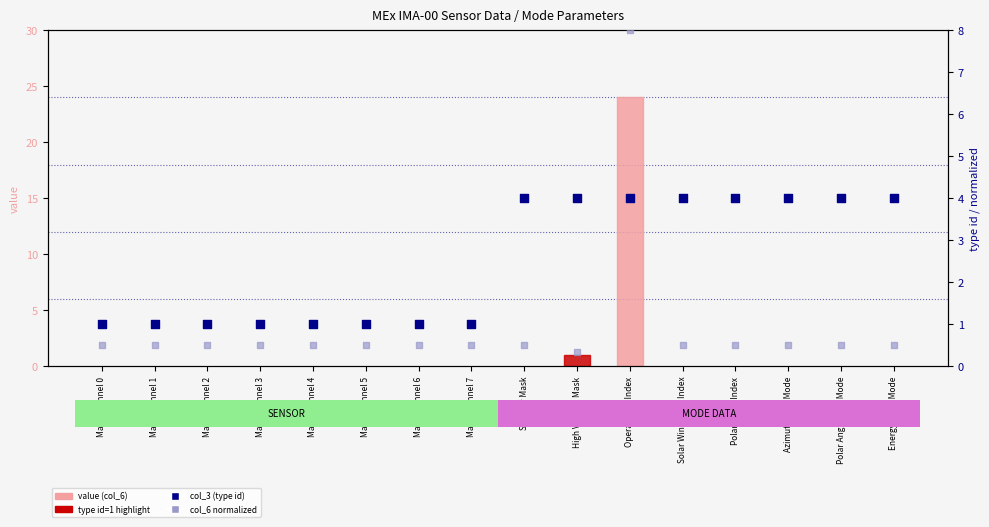

Which series contains the highest Y value?

value